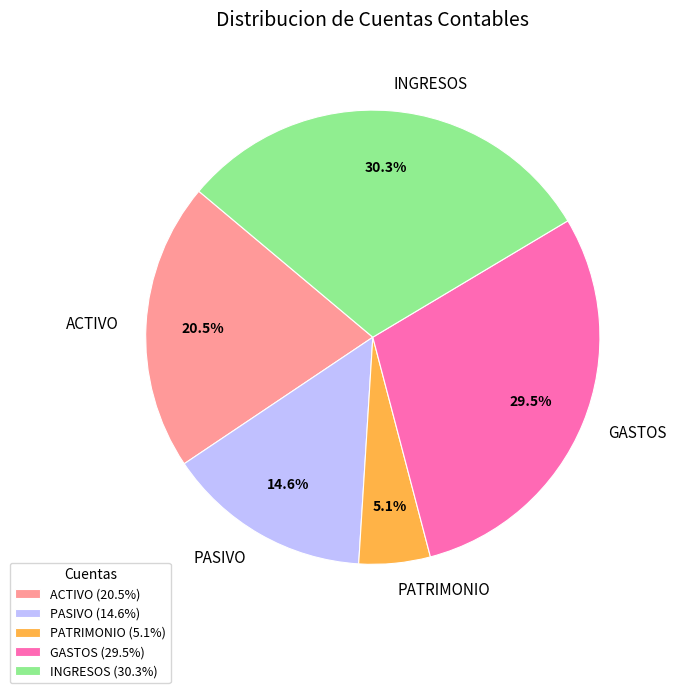

Rank the categories by value from lowest to highest.

PATRIMONIO, PASIVO, ACTIVO, GASTOS, INGRESOS